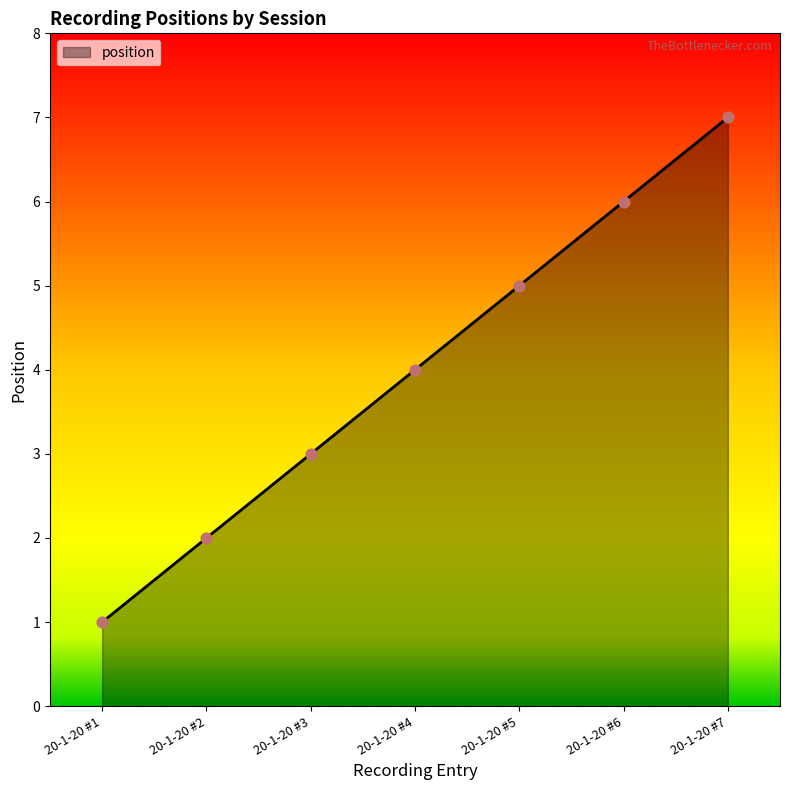

What is the change in value from 20-1-20 #5 to 20-1-20 #6?

+1